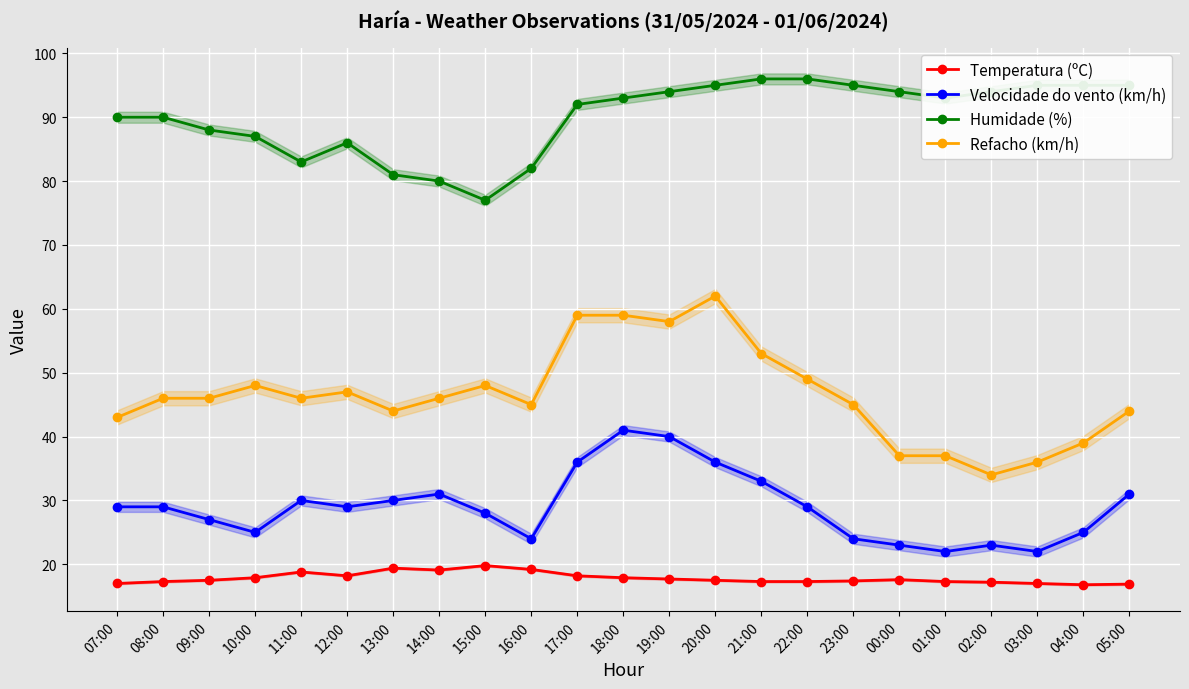

Which series has the largest total across all categories?

Humidade (%)